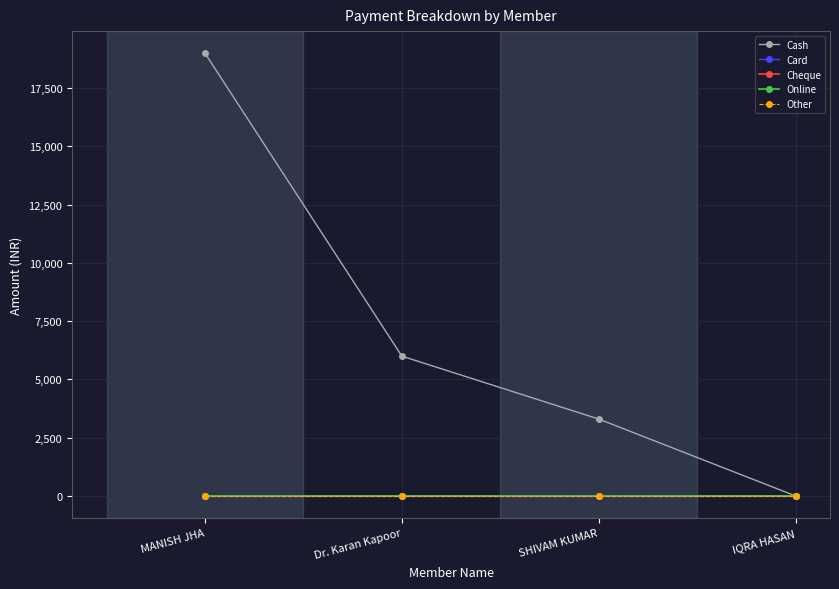

Is this an area chart (filled region under the line)?

No